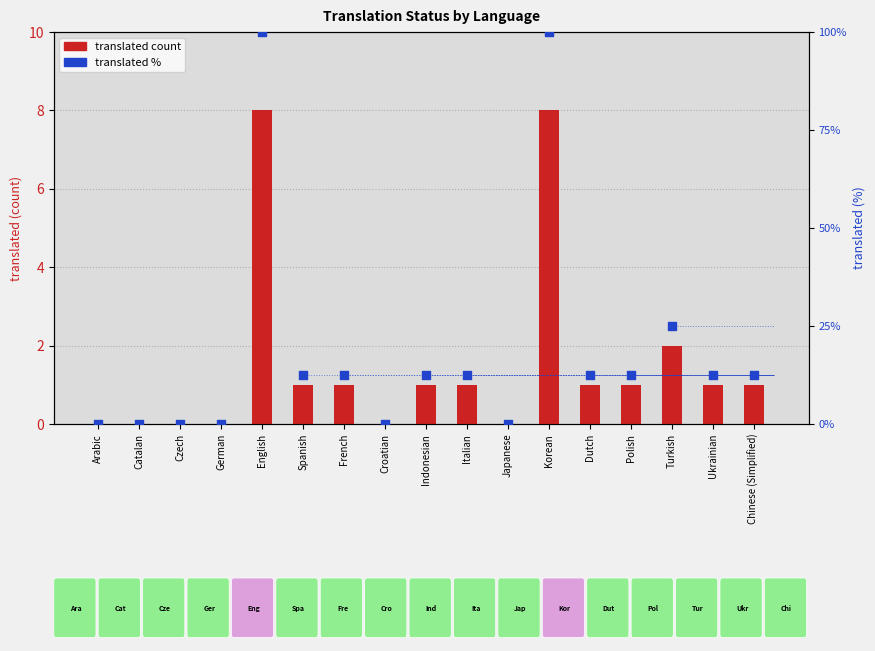

At how many categories does at least one series exceed 94?

2